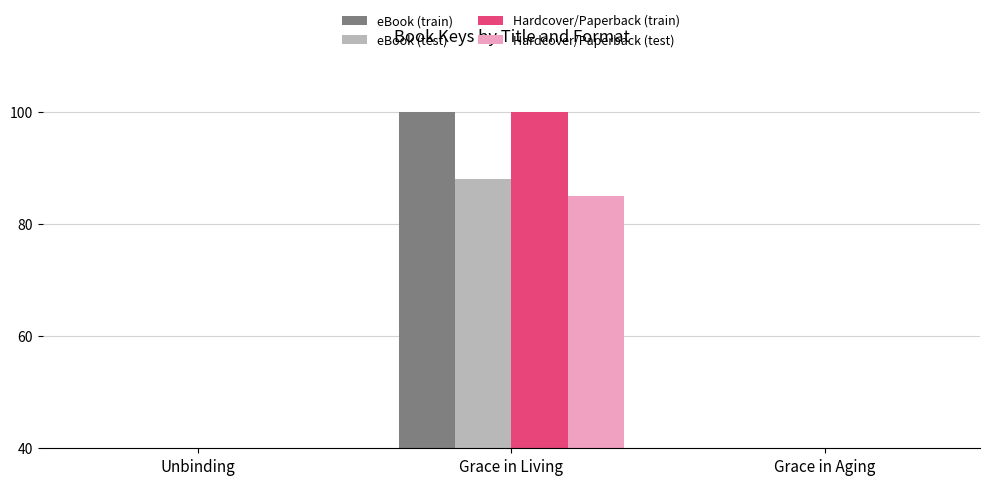

At Grace in Aging, list the series in order from largest to smallest.

eBook (train), Hardcover/Paperback (train), eBook (test), Hardcover/Paperback (test)